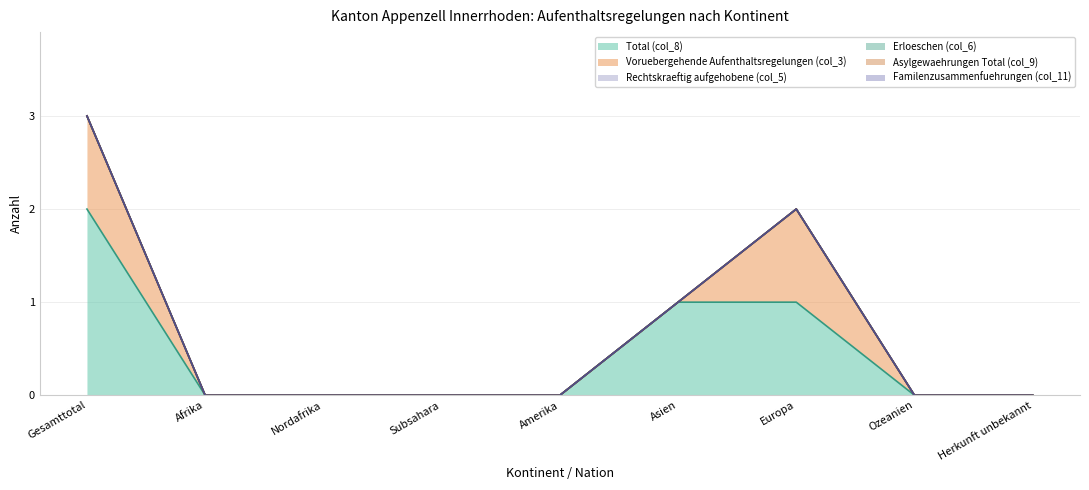

Reading right to left, extract all data points from this chart.

Total (col_8): 0	0	1	1	0	0	0	0	2
Voruebergehende Aufenthaltsregelungen (col_3): 0	0	1	0	0	0	0	0	1
Rechtskraeftig aufgehobene (col_5): 0	0	0	0	0	0	0	0	0
Erloeschen (col_6): 0	0	0	0	0	0	0	0	0
Asylgewaehrungen Total (col_9): 0	0	0	0	0	0	0	0	0
Familenzusammenfuehrungen (col_11): 0	0	0	0	0	0	0	0	0